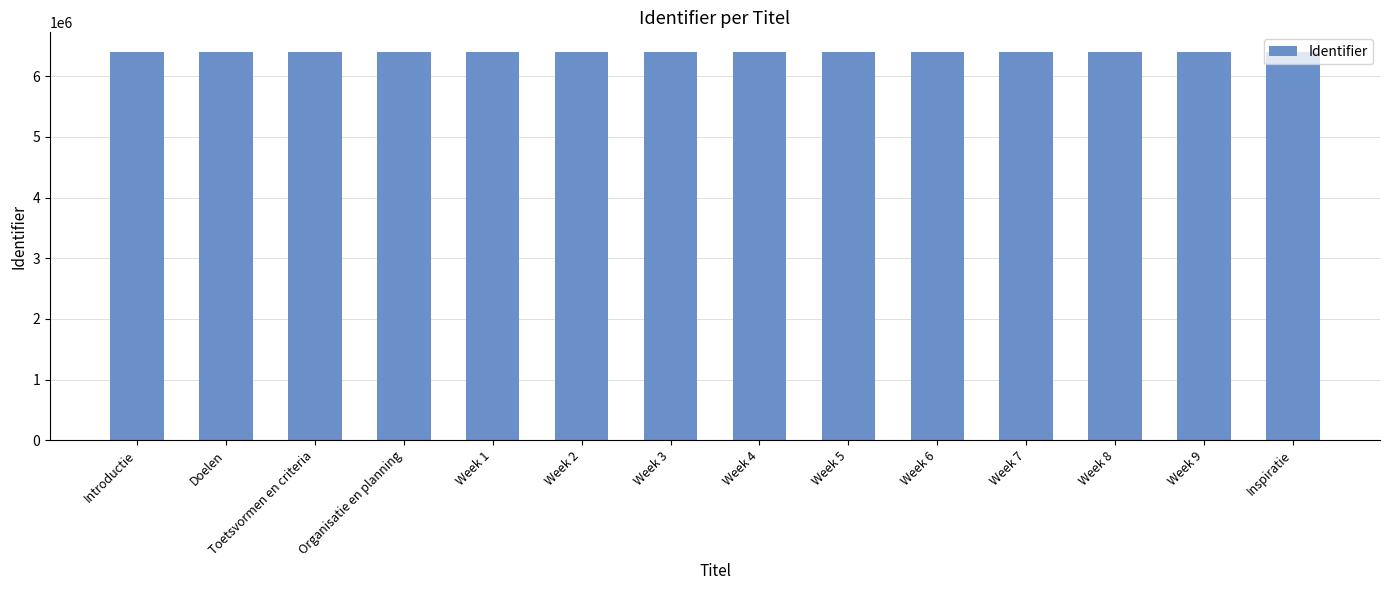

What is the label of the 6th bar from the right?

Week 5